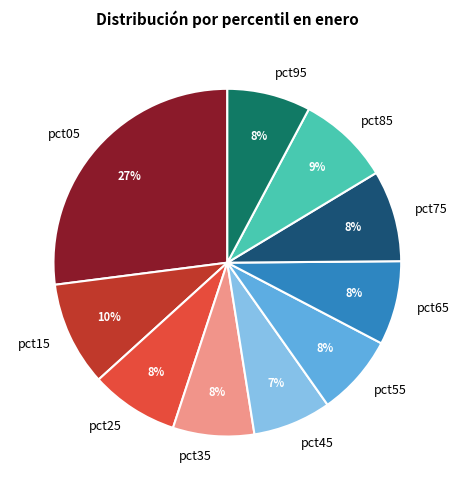

Count the number of slices in the pie.

10